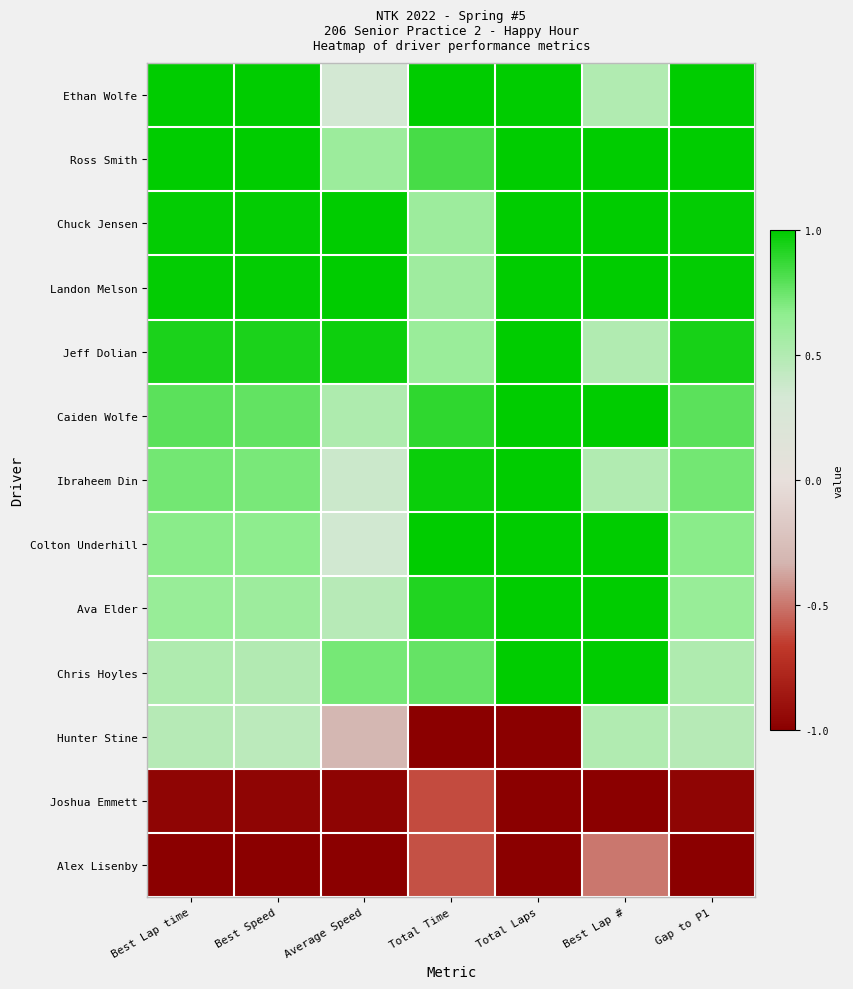

At which category is the sum across all series the highest?

Best Lap #